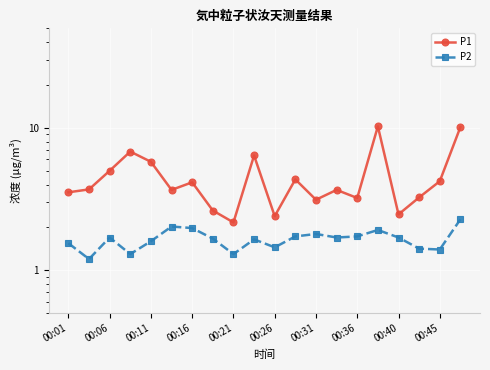

In P2, how many points are lower than both neighbors (excluding endpoints)?

6